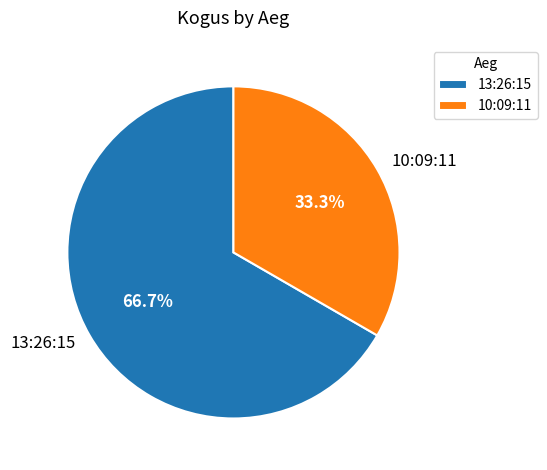

Combined, what portion of the pie is 10:09:11 and 13:26:15?

100.0%